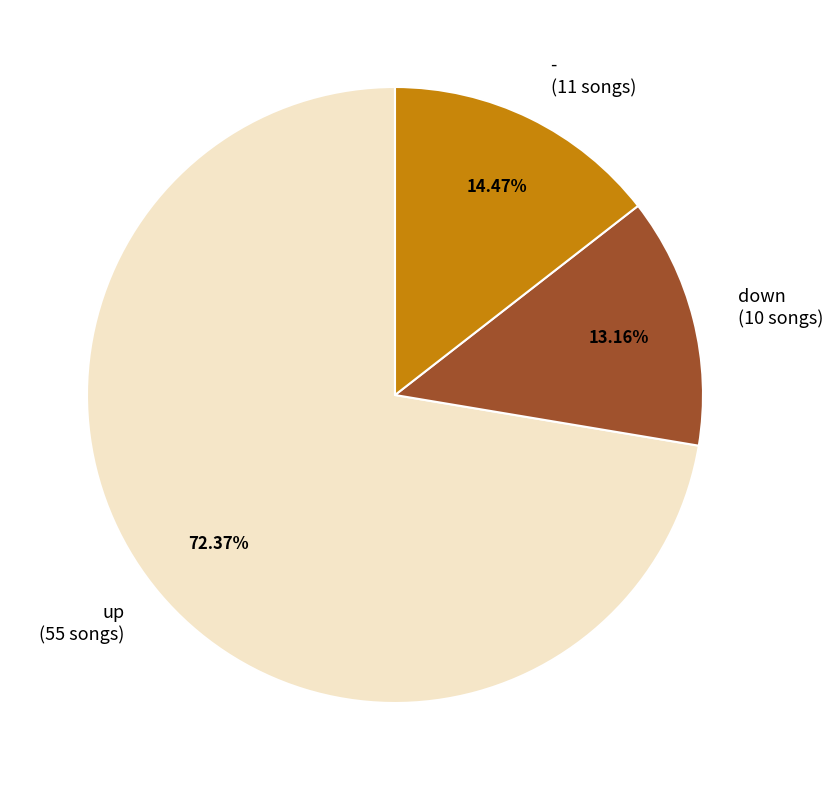

Which has a higher value, - or up?

up